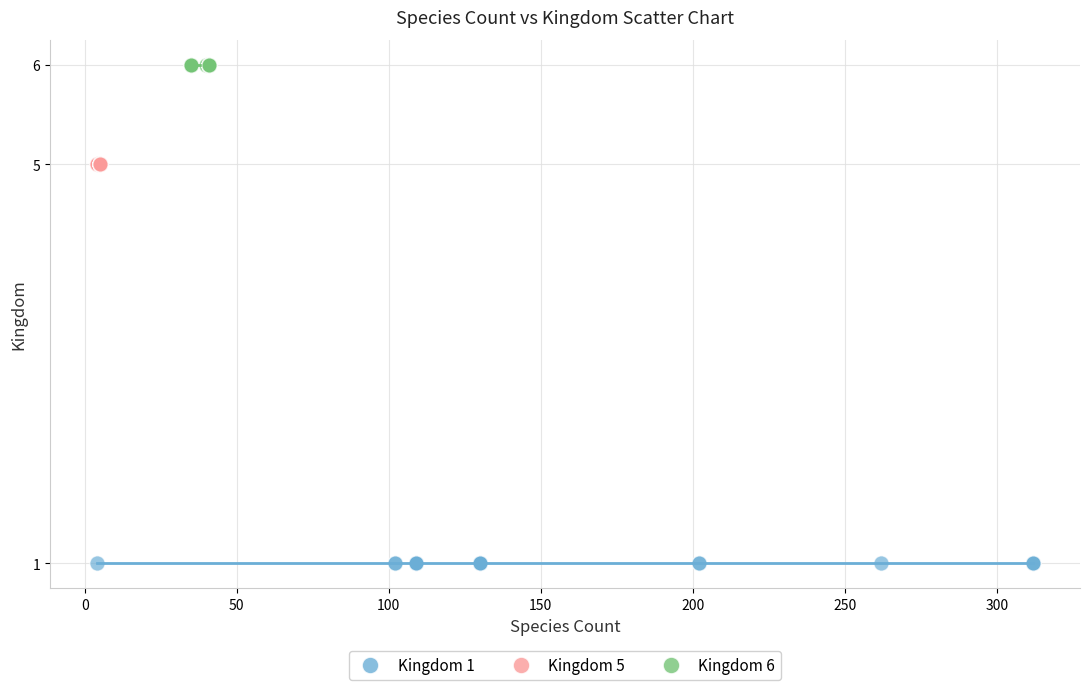

Which series reaches the maximum Y coordinate?

Kingdom 6